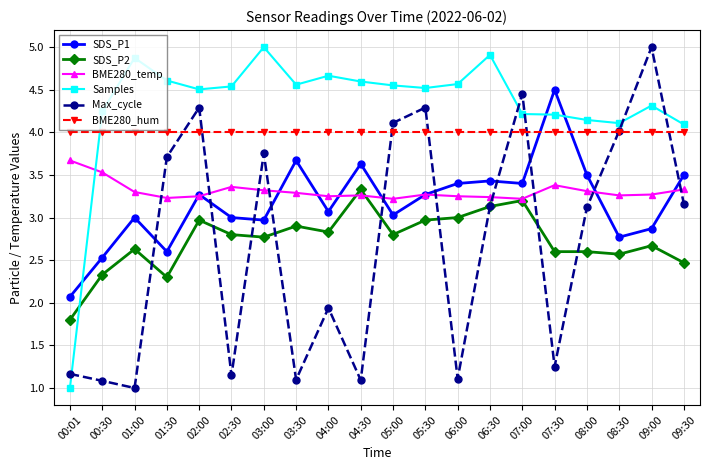

What is the total value across all series at 08:00?

20.7